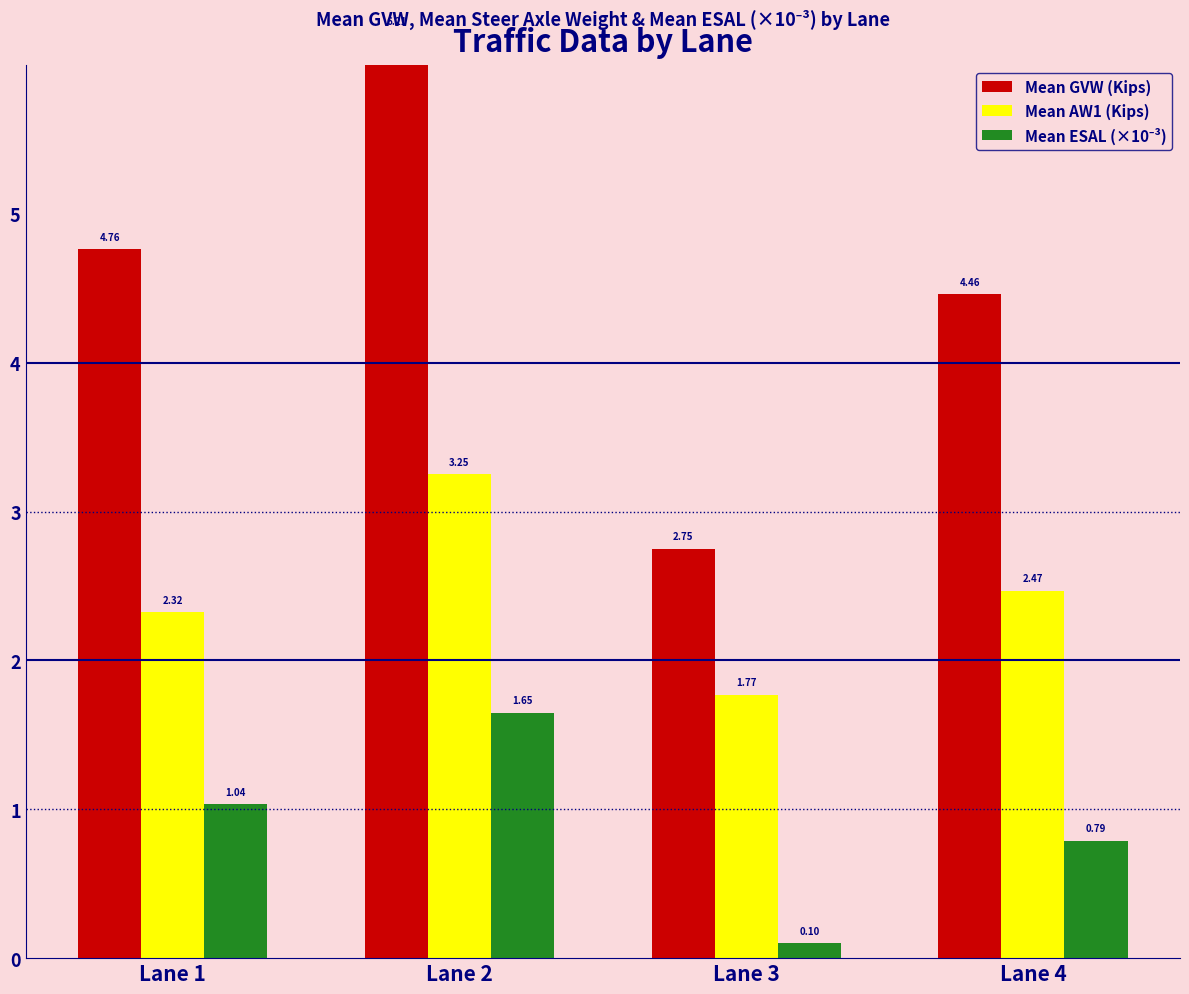

Between Lane 3 and Lane 1, which is larger?

Lane 1